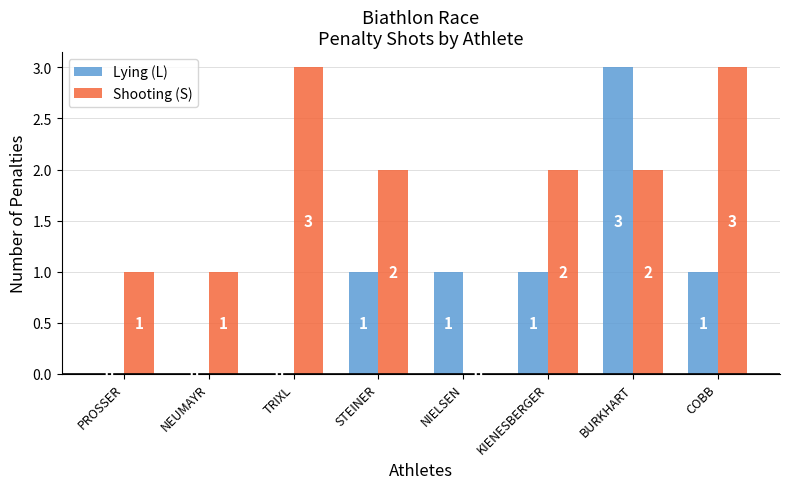

What is the difference between the Shooting (S) values at STEINER and NEUMAYR?

1